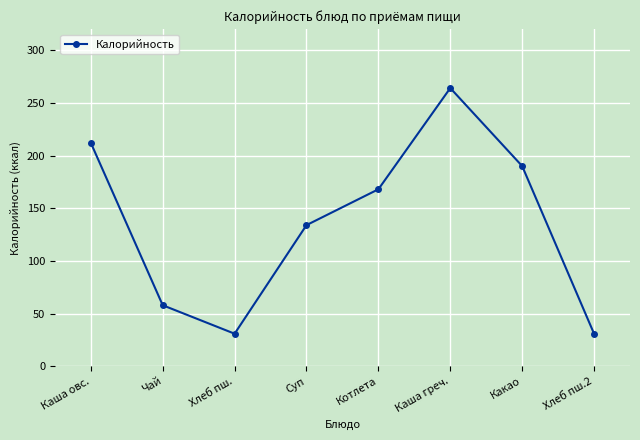

At which label is the value closest to 147?

Суп